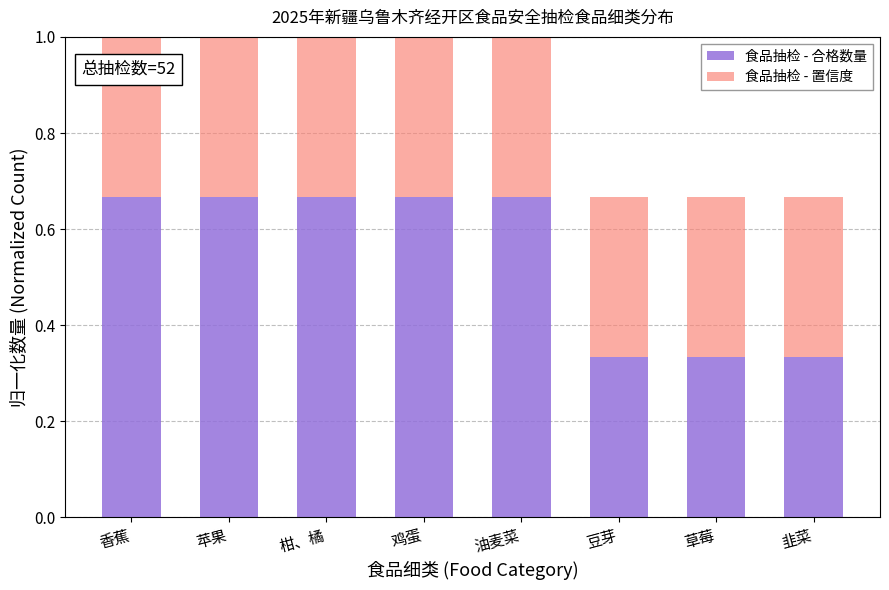

The value of 食品抽检 - 合格数量 at 韭菜 is 0.5. True or false?

False